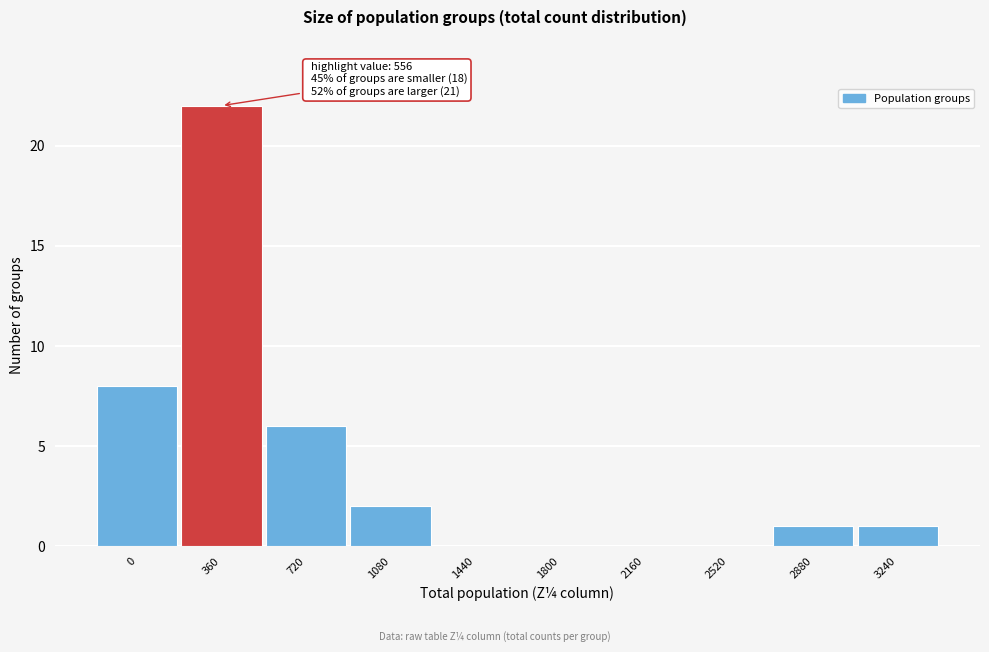

Reading left to right, list all the values displayed in this chart.

0=8	360=22	720=6	1080=2	1440=0	1800=0	2160=0	2520=0	2880=1	3240=1